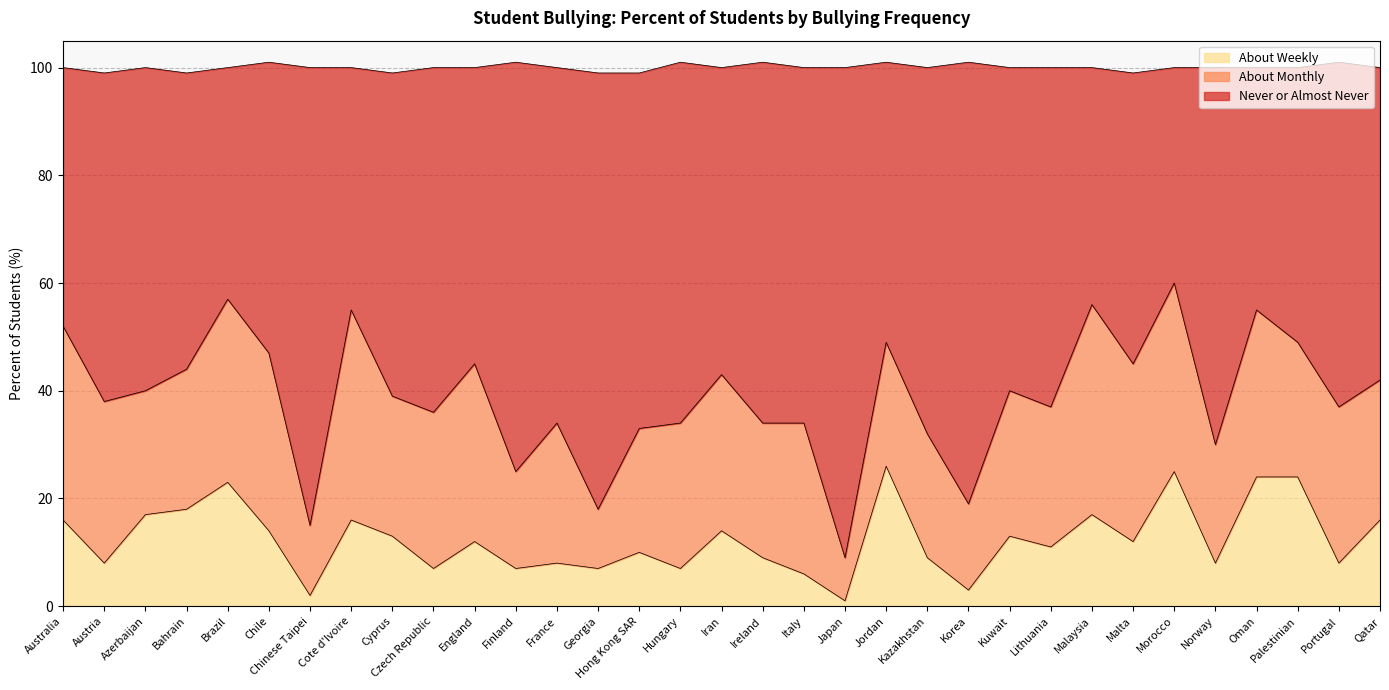

Is it true that About Weekly equals 12 at Austria?

False